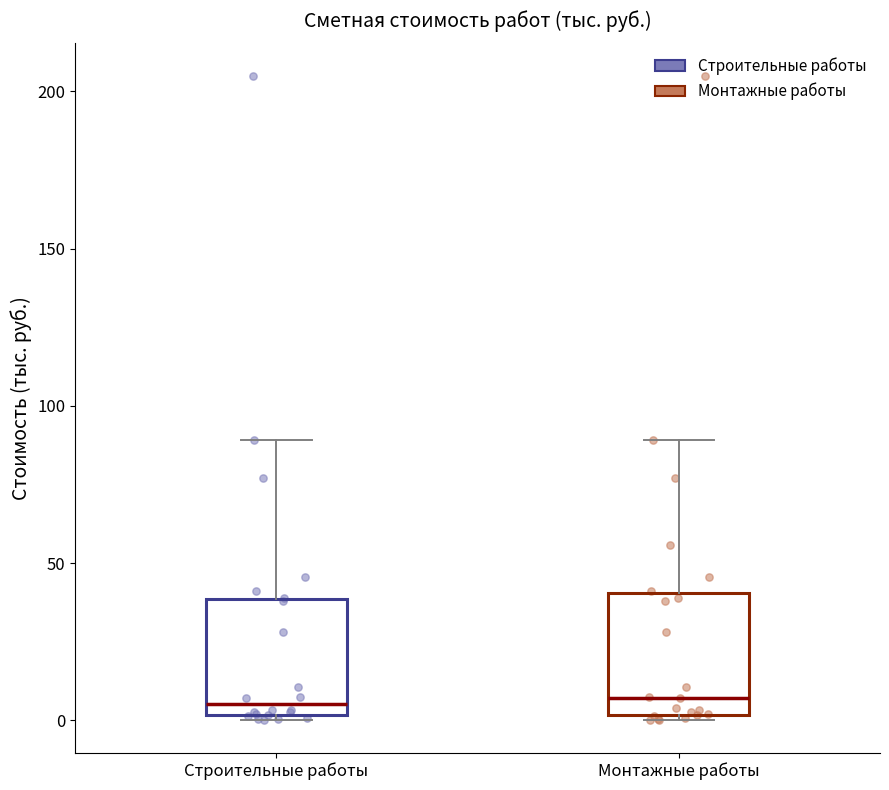

Where does the median line of the box for Строительные работы sit on the y-axis? The values are not printed on the chart, so give them approximately, as read against the axis.

5